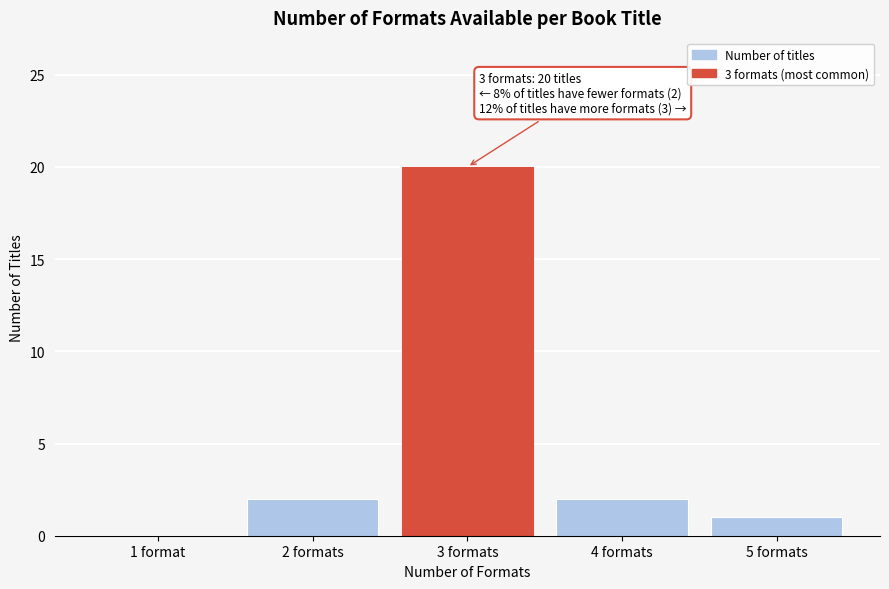

Reading left to right, transcribe all the data shown in this chart.

1 format=0	2 formats=2	3 formats=20	4 formats=2	5 formats=1